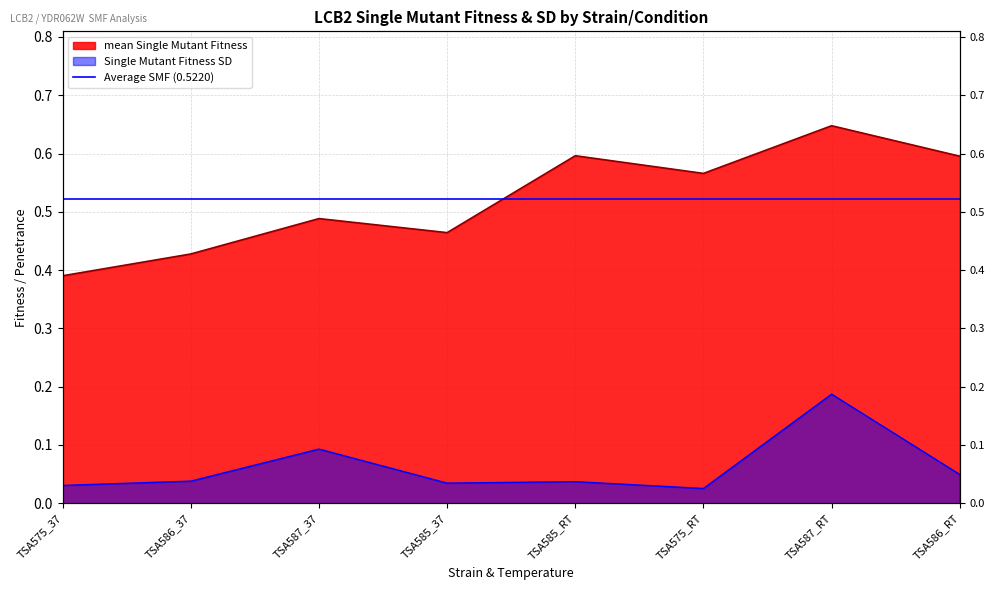

What position from the right is TSA586_RT?

1